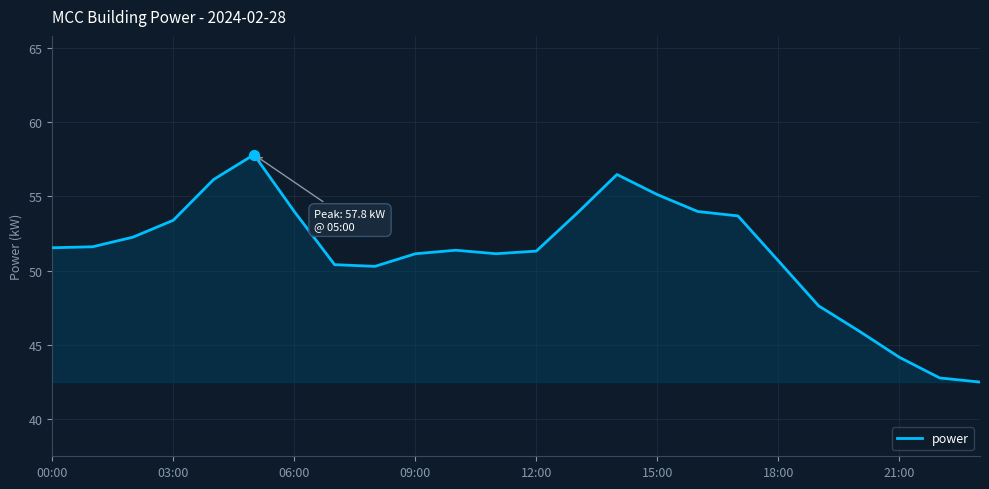

What is the minimum value shown in the chart?

42.5